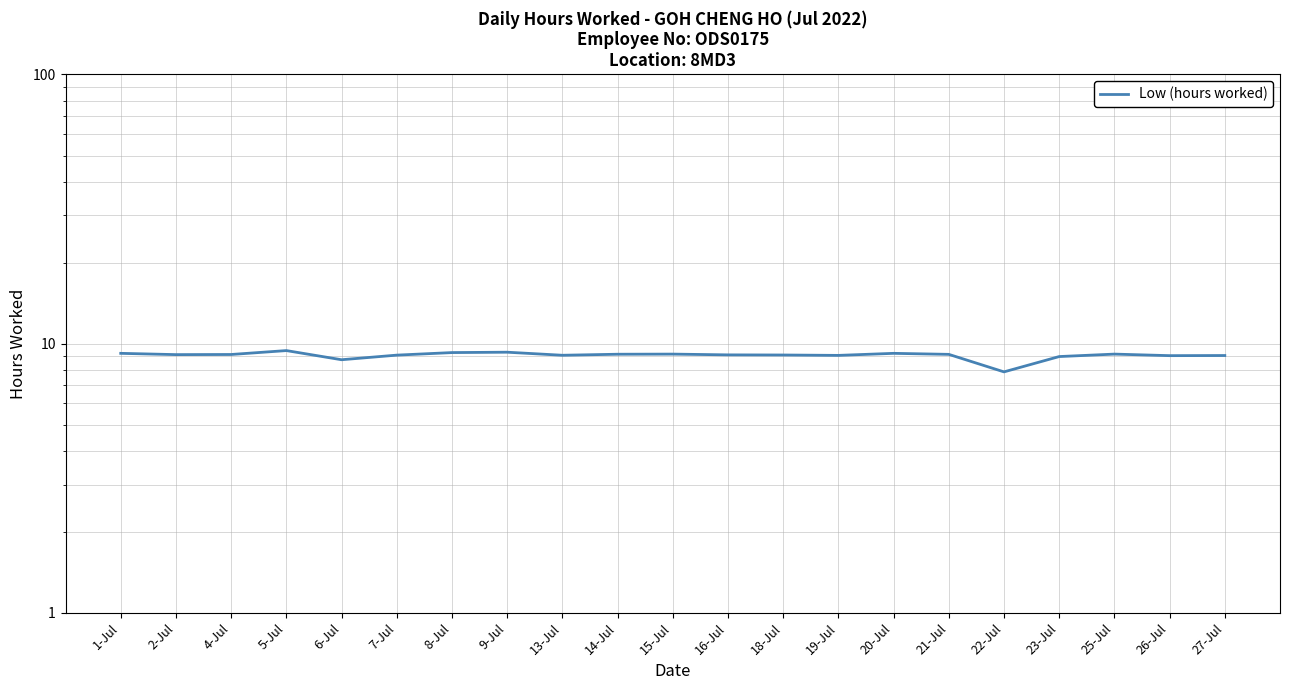

The value at 23-Jul is 9.0. True or false?

True